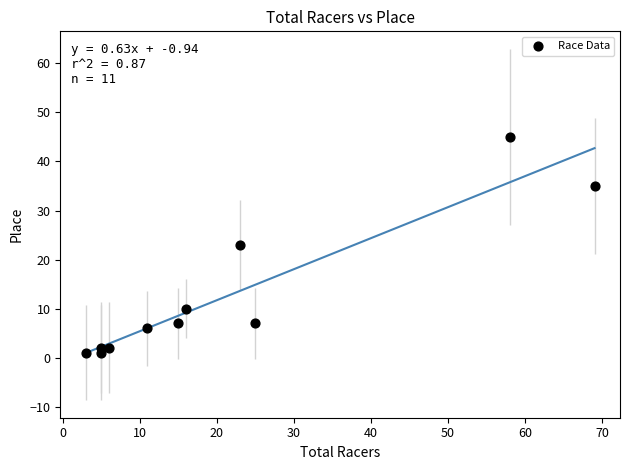

What is the average X value?

21